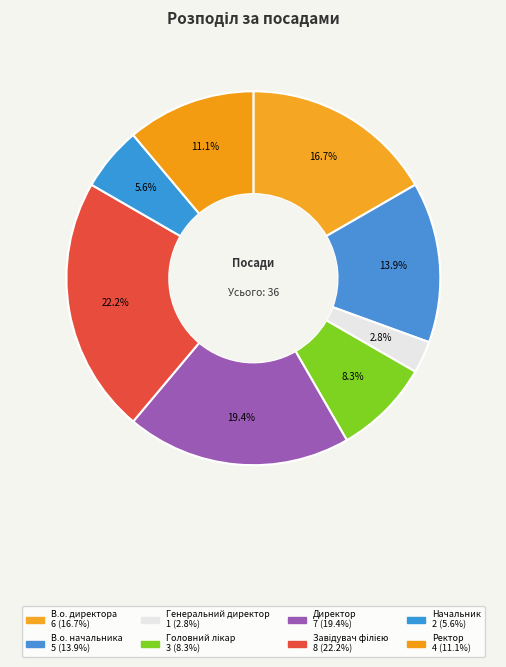

Count the number of slices in the pie.

8